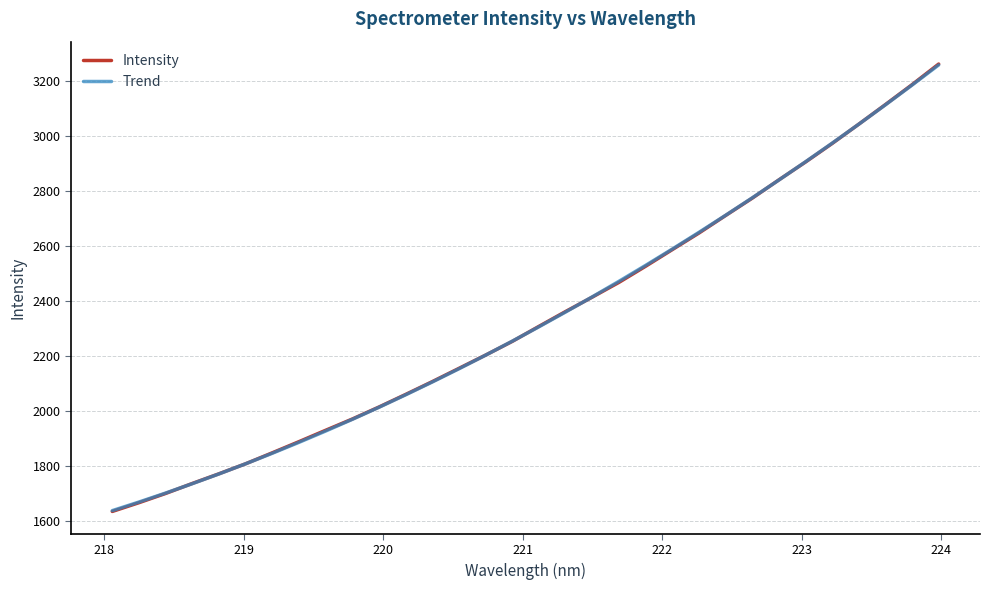

Which series has the widest spread of values?

Intensity